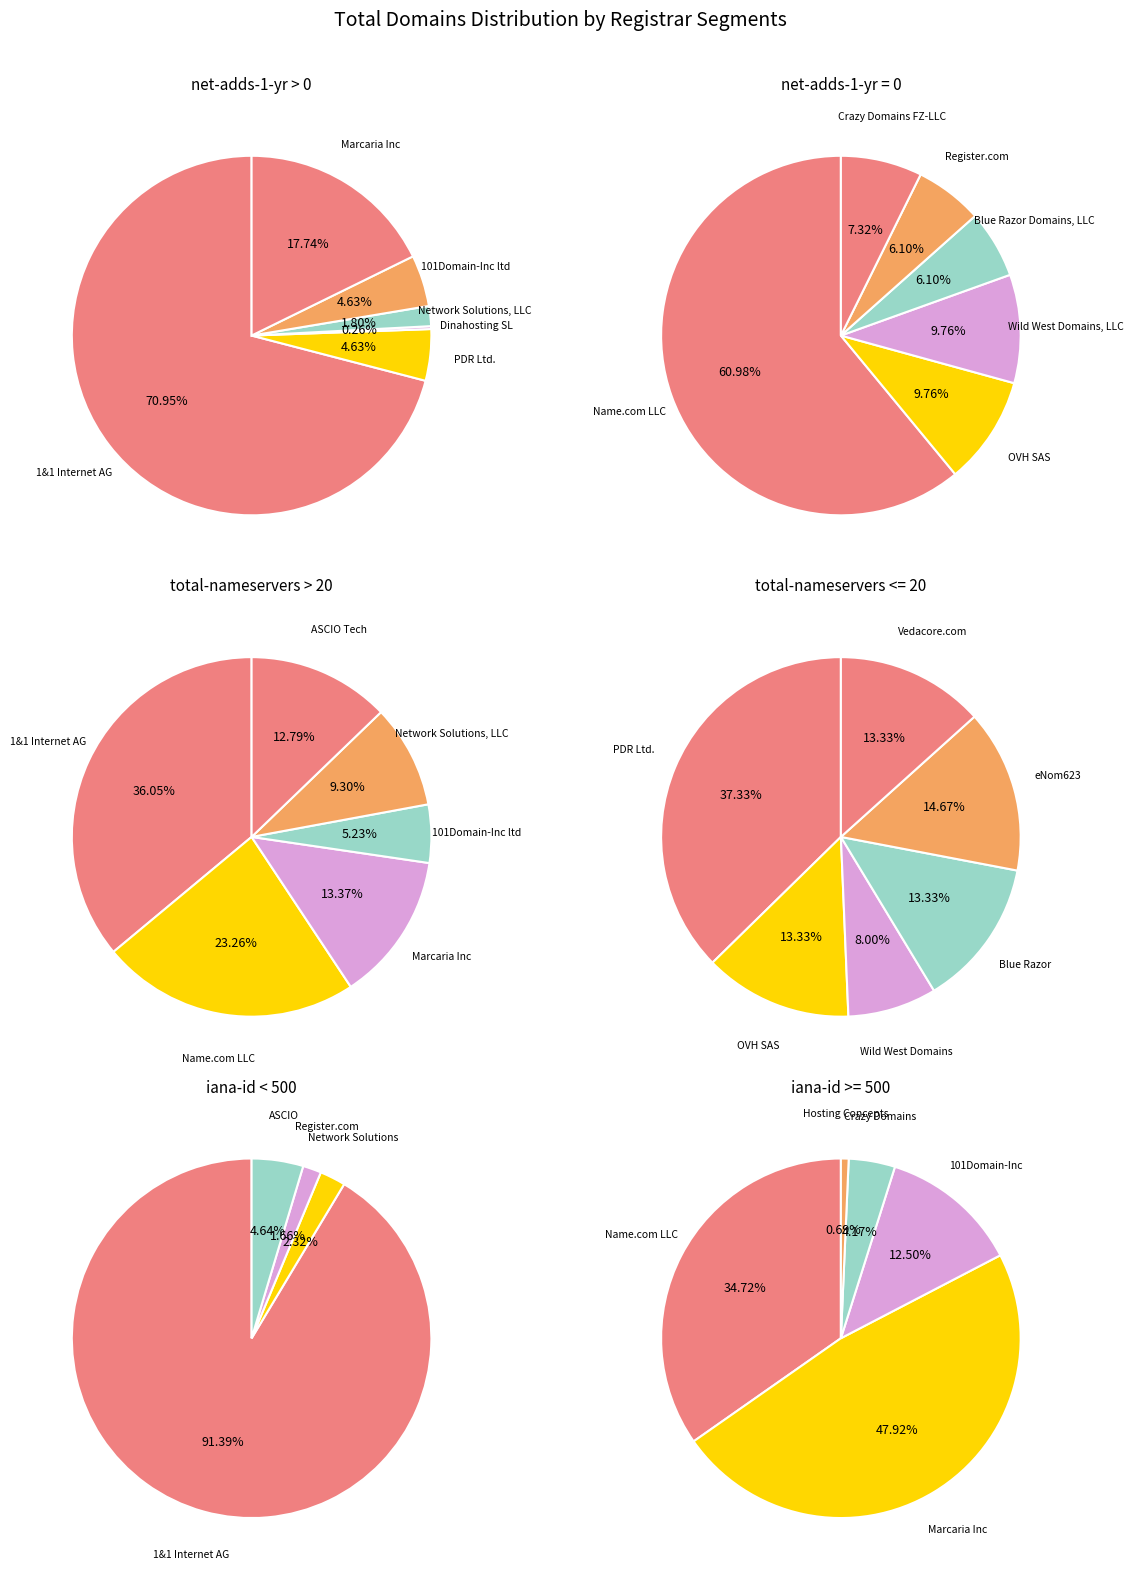

What is the largest slice in the pie chart?

1&1 Internet AG